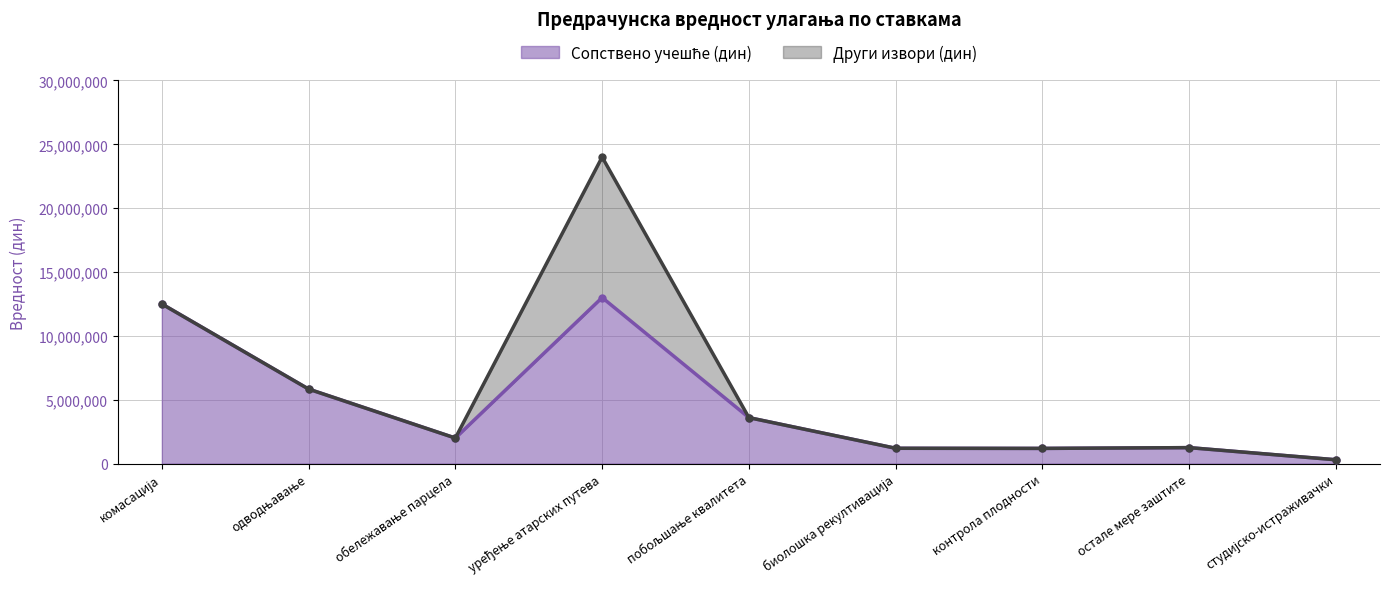

At which label does the data first exceed 2000000?

комасација